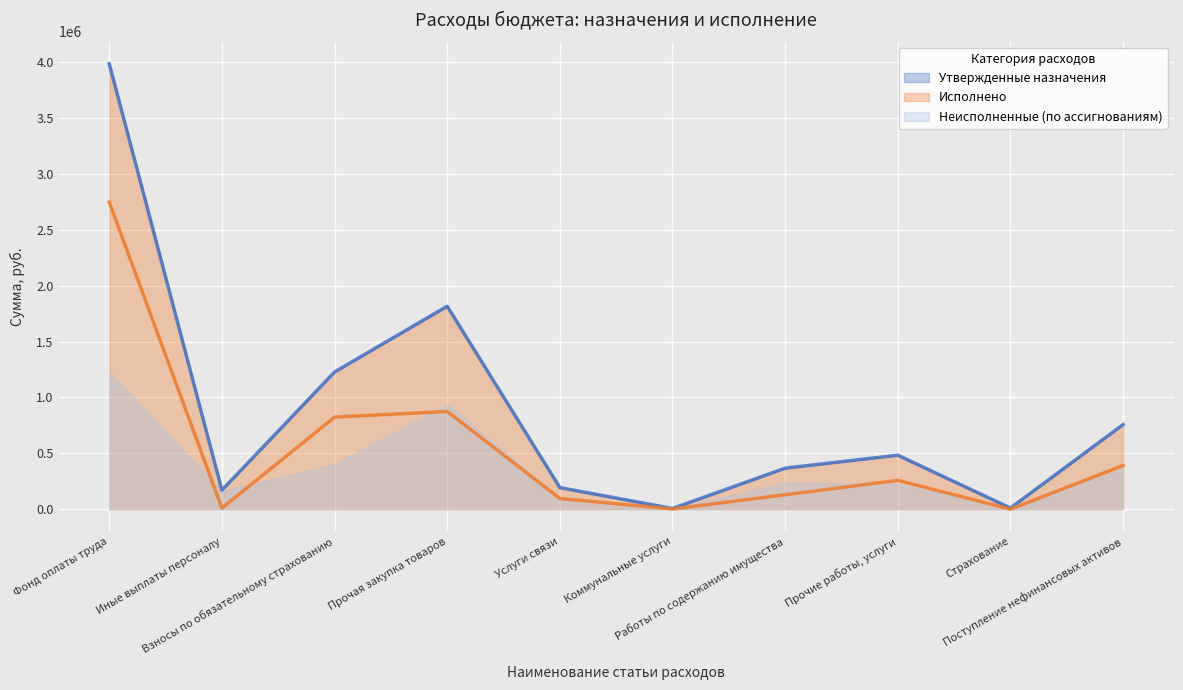

Where does the Лимиты обязательств series first go above 257703?

Фонд оплаты труда